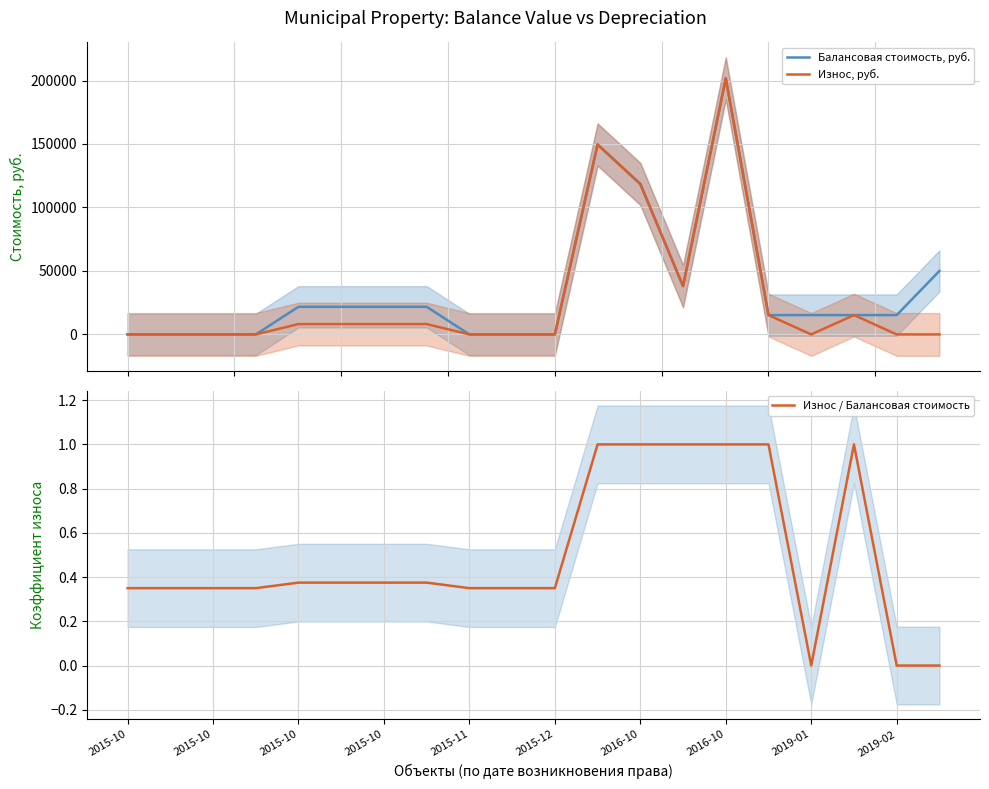

What is the highest value of the Балансовая стоимость, руб. series?

201731.0